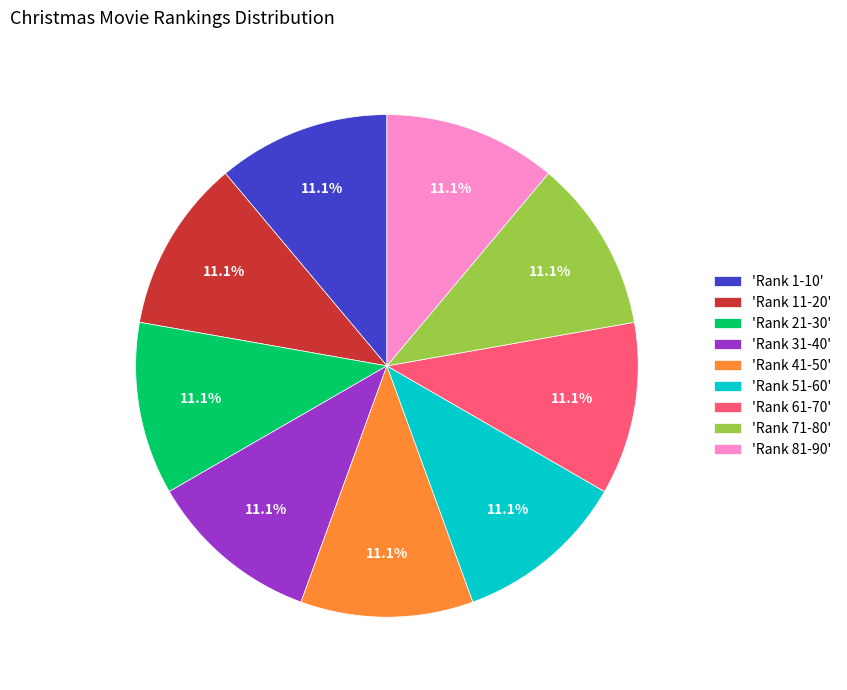

To the nearest percent, what is the difference between the largest and smallest slice percentages?

0%